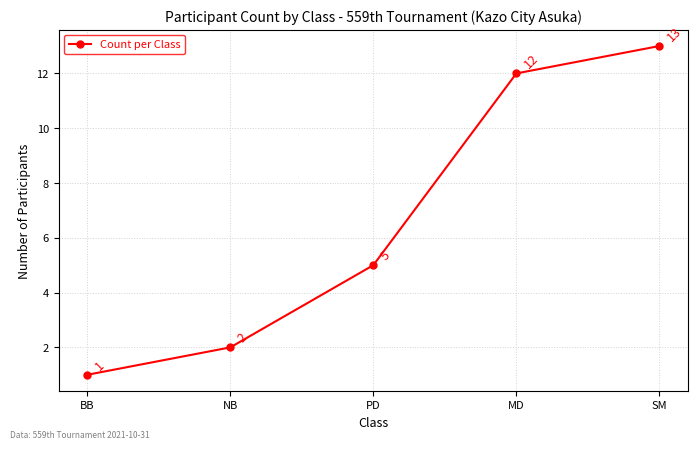

Reading left to right, transcribe all the data shown in this chart.

1	2	5	12	13